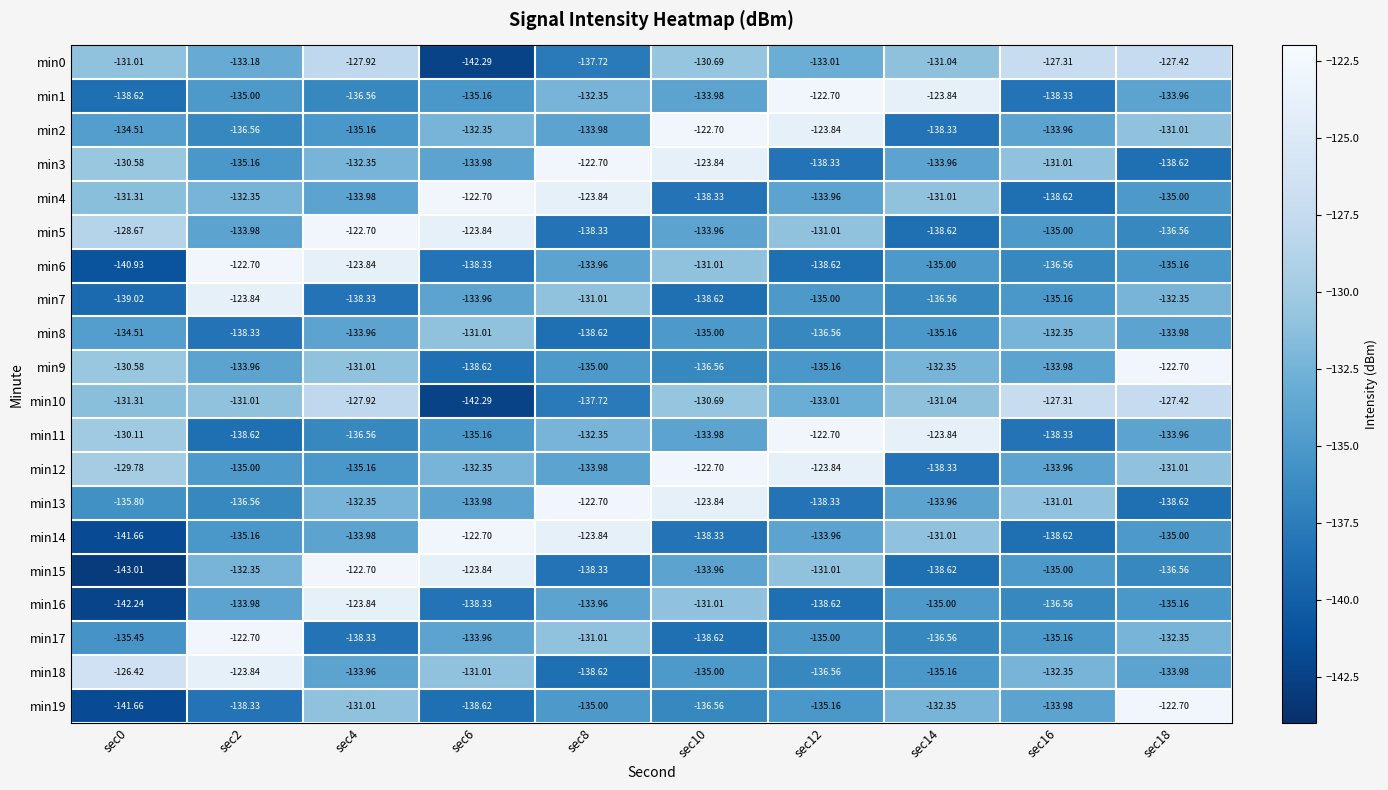

Is the value of min19 at sec4 greater than the value of min14 at sec6?

No